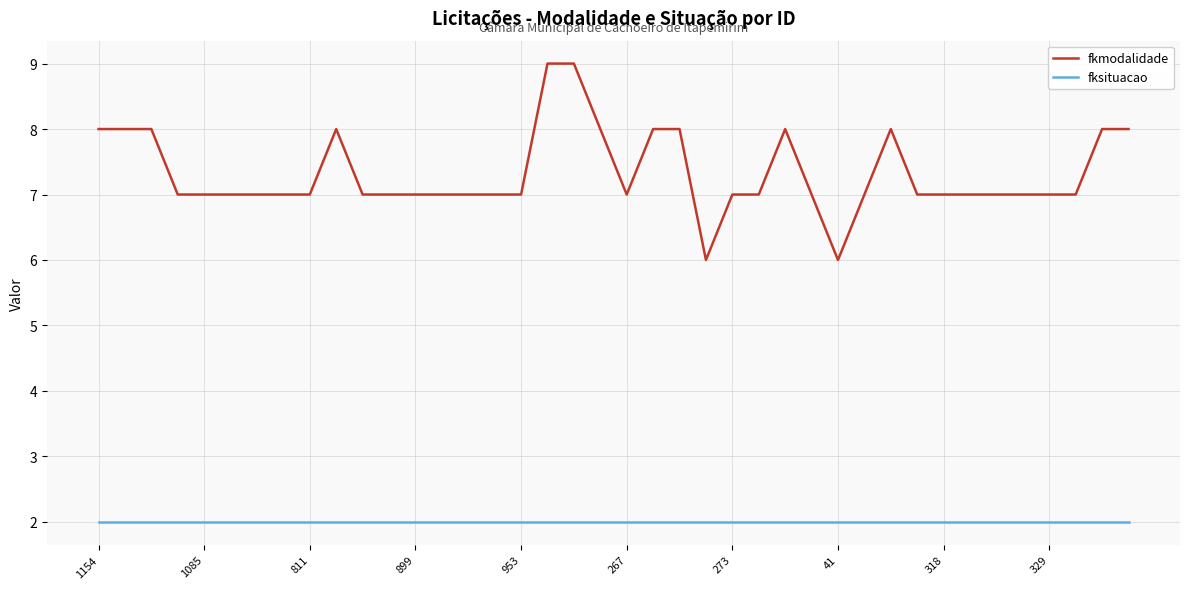

True or false: fksituacao and fkmodalidade cross at least once.

False